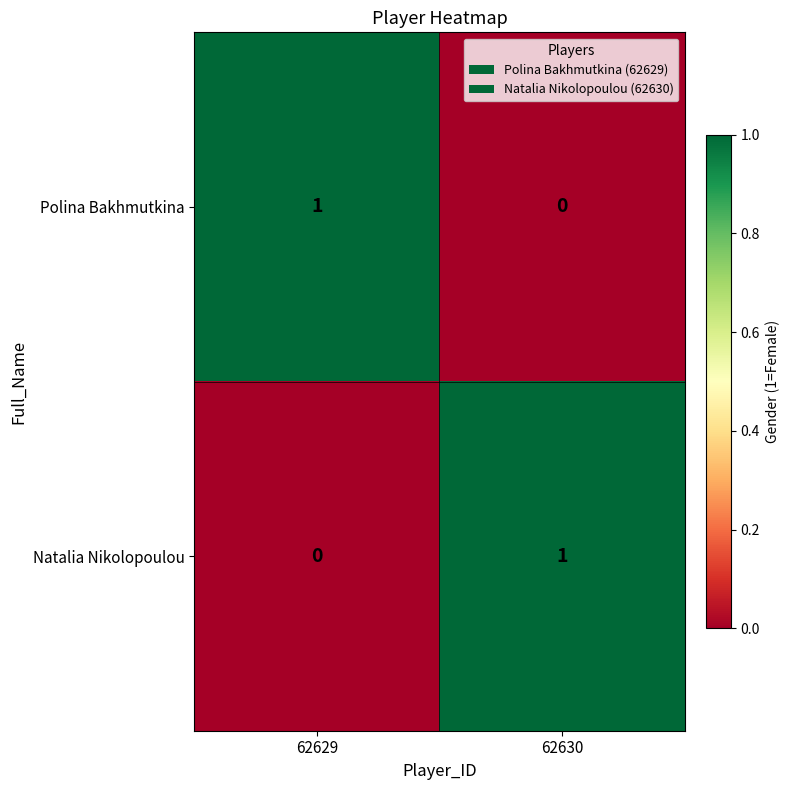

Is the value of Natalia Nikolopoulou at 62629 greater than the value of Polina Bakhmutkina at 62629?

No